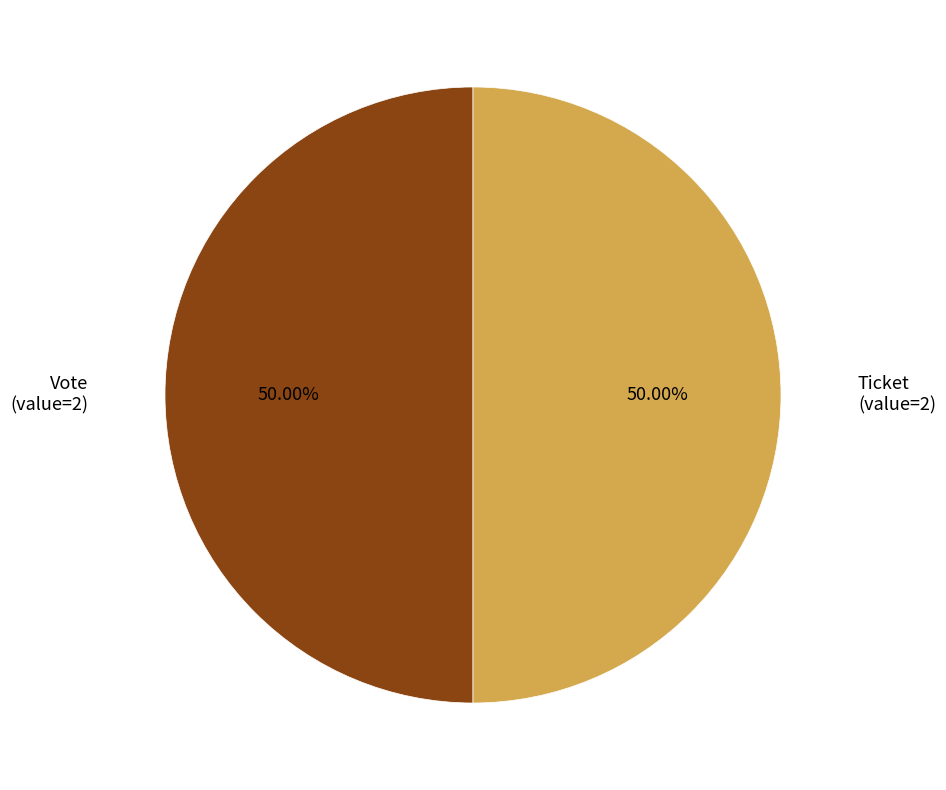

How many slices are in this pie chart?

2